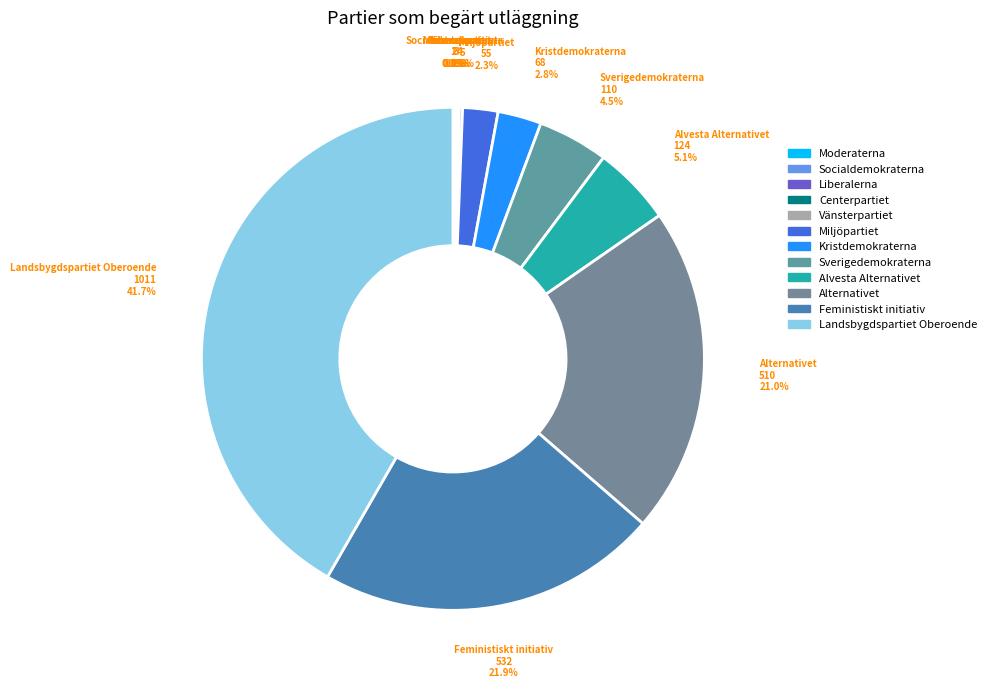

How much of the chart is everything except Alvesta Alternativet?

94.9%